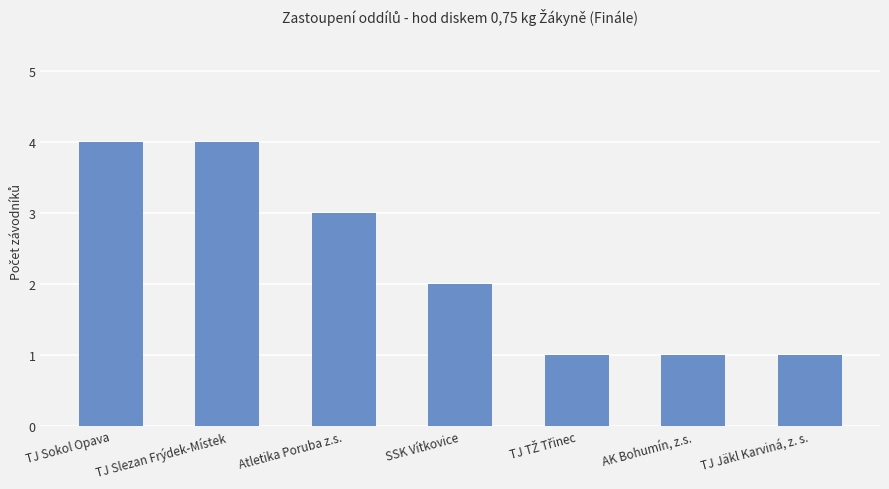

Does the chart contain any negative values?

No